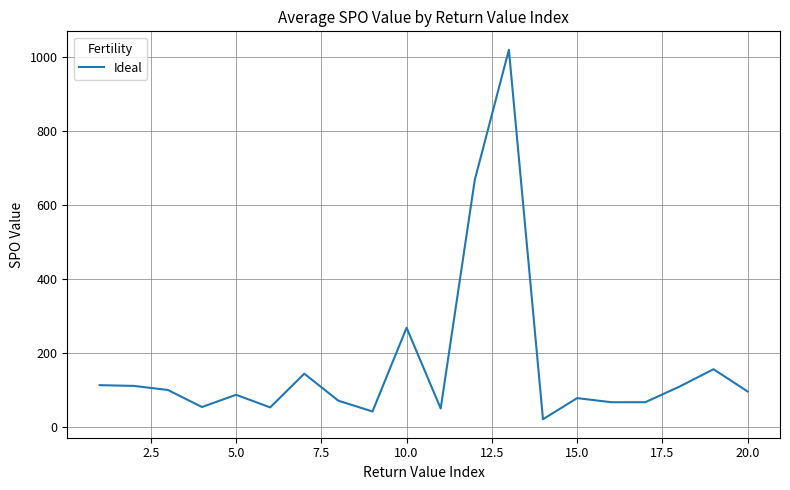

What is the smallest value displayed?

22